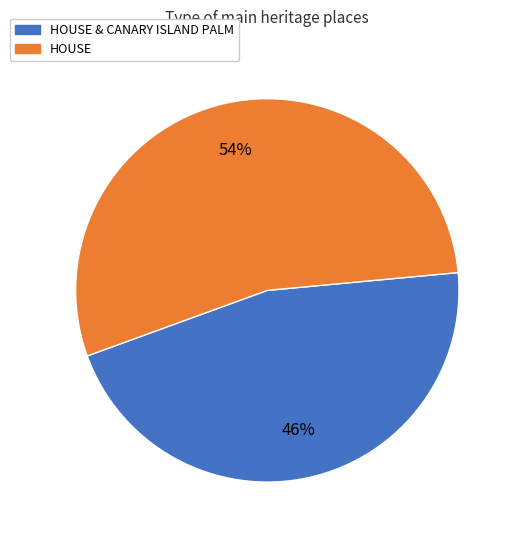

Count the number of slices in the pie.

2